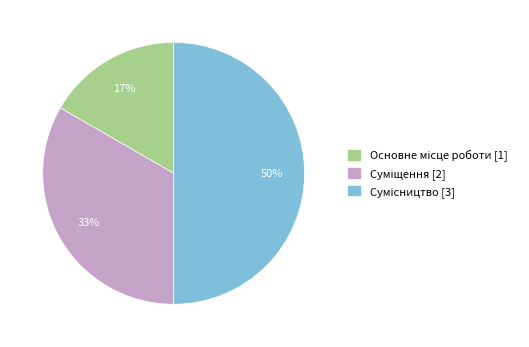

To the nearest percent, what is the average slice percentage?

33%